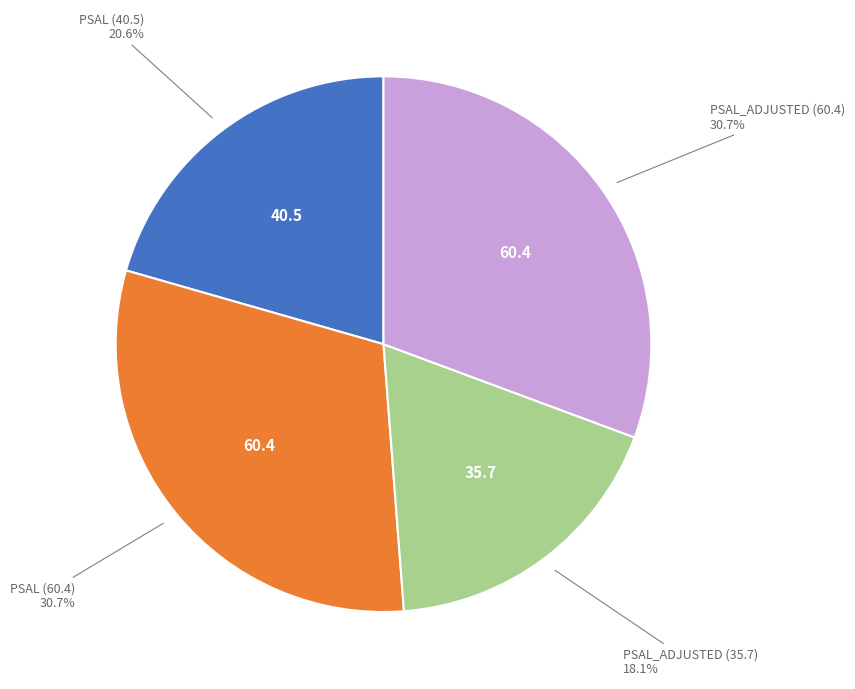

Does any single category account for the majority?

No